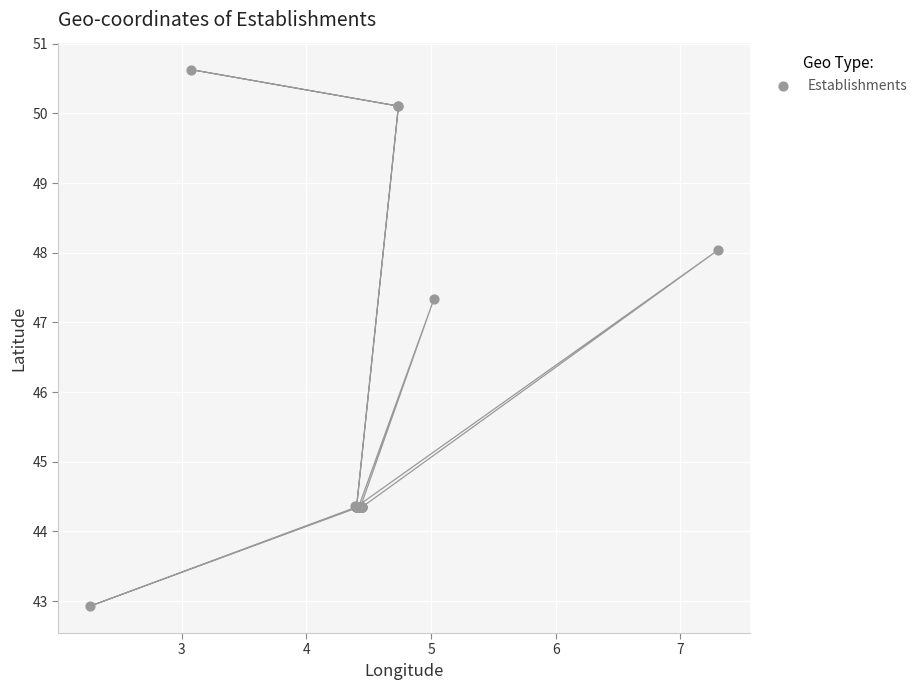

What Y value in the scatter plot is closest to 46?

47.3